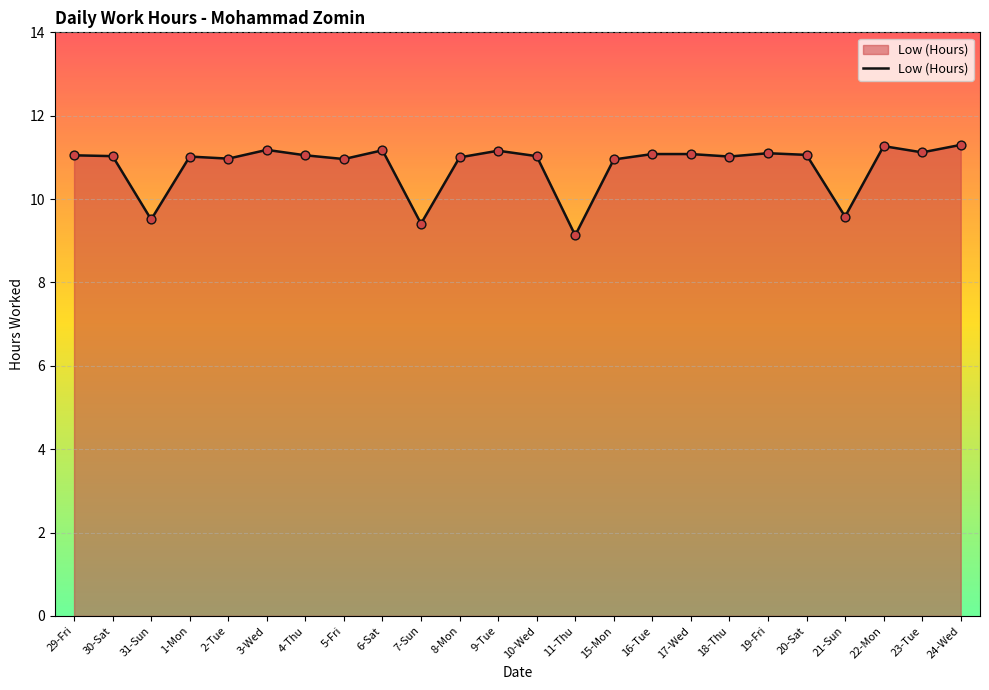

What is the change in value from 11-Thu to 20-Sat?

+1.9